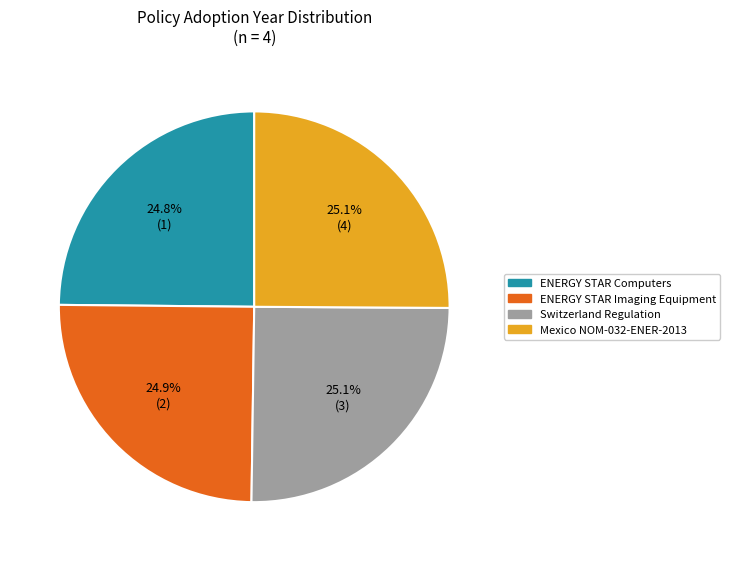

The Mexico NOM-032-ENER-2013 slice represents 25% of the pie. True or false?

True